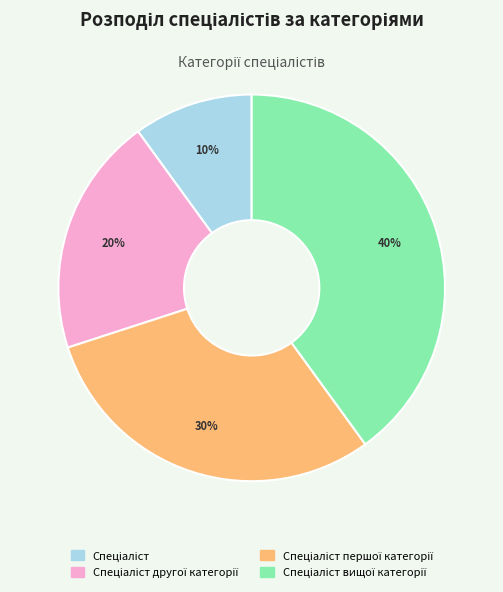

To the nearest percent, what is the difference between the largest and smallest slice percentages?

30%